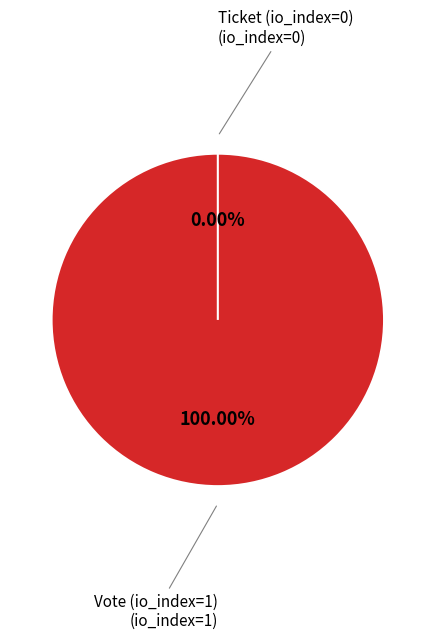

Does Ticket represent more than half of the total?

No